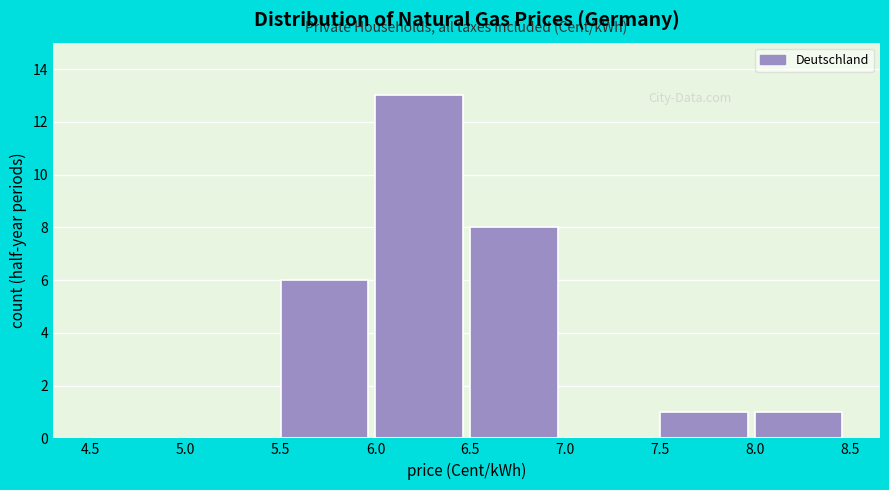

How tall is the bar that spans 7.5 to 8.0 on the x-axis? The values are not printed on the chart, so give them approximately, as read against the axis.

1